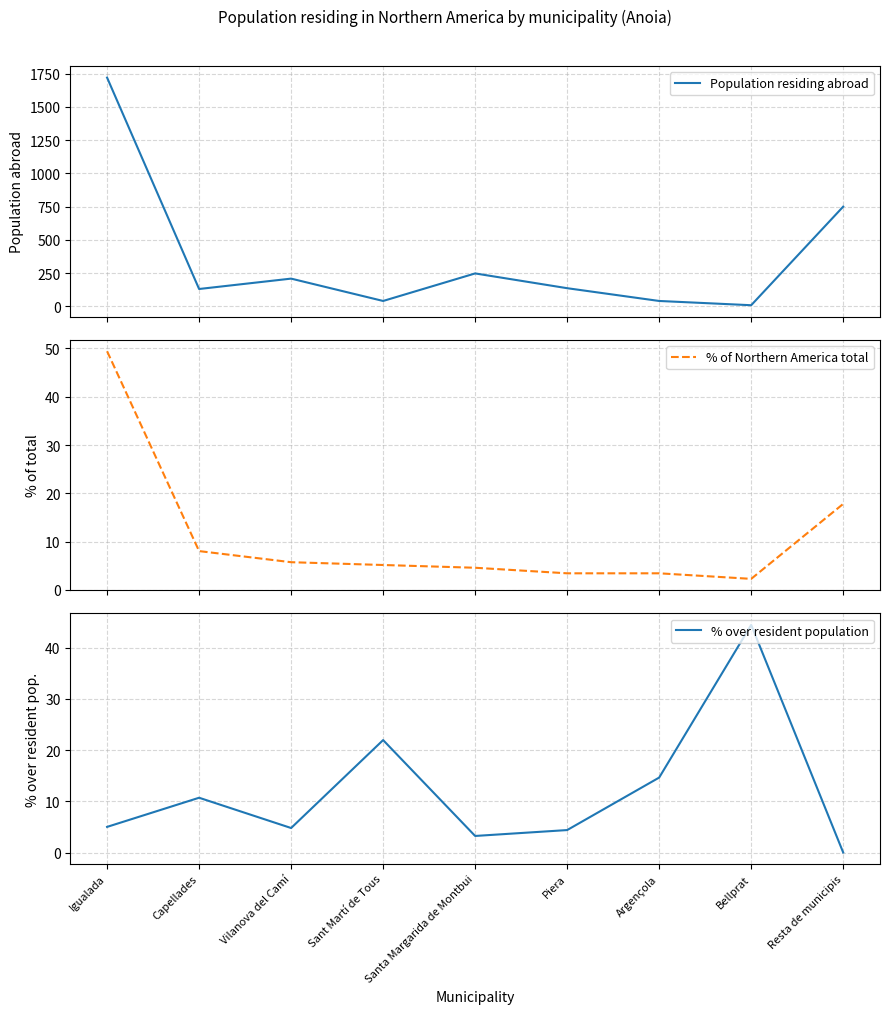

What is the label of the 3rd point from the left?

Vilanova del Camí